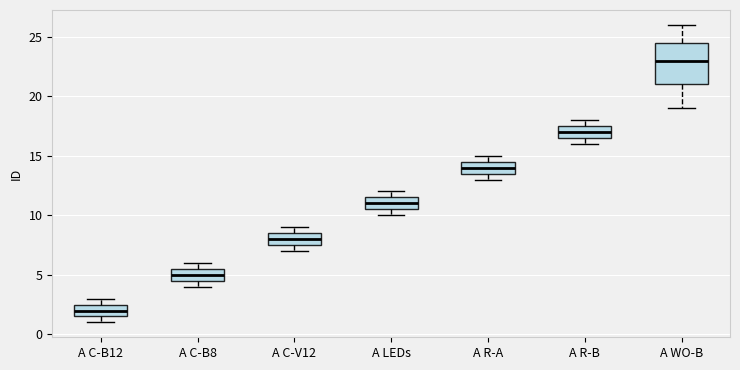

Which box is the tallest, from its lower edge to its upper edge?

A WO-B